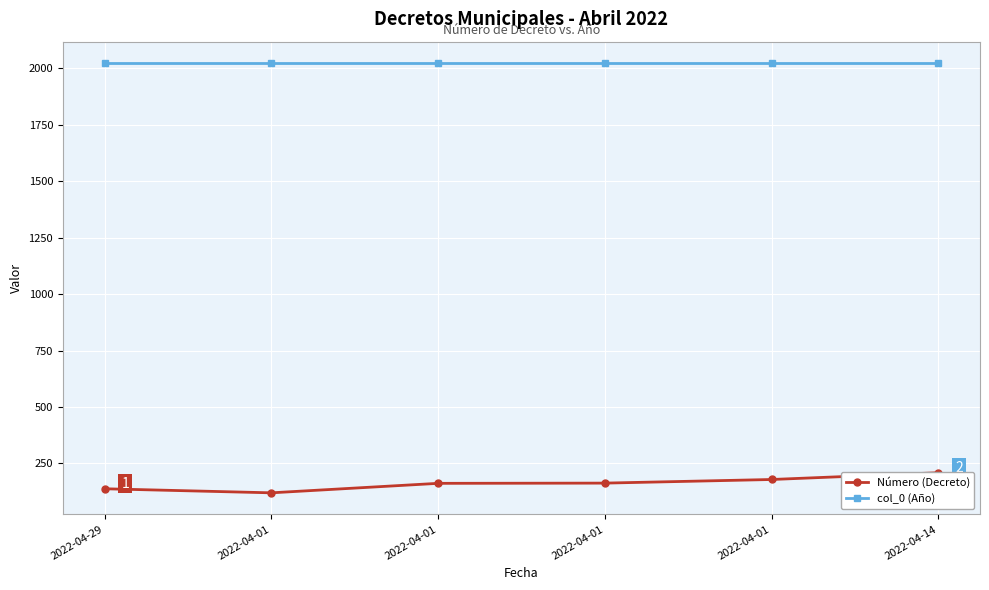

How many data points in Número (Decreto) are less than 163?

3